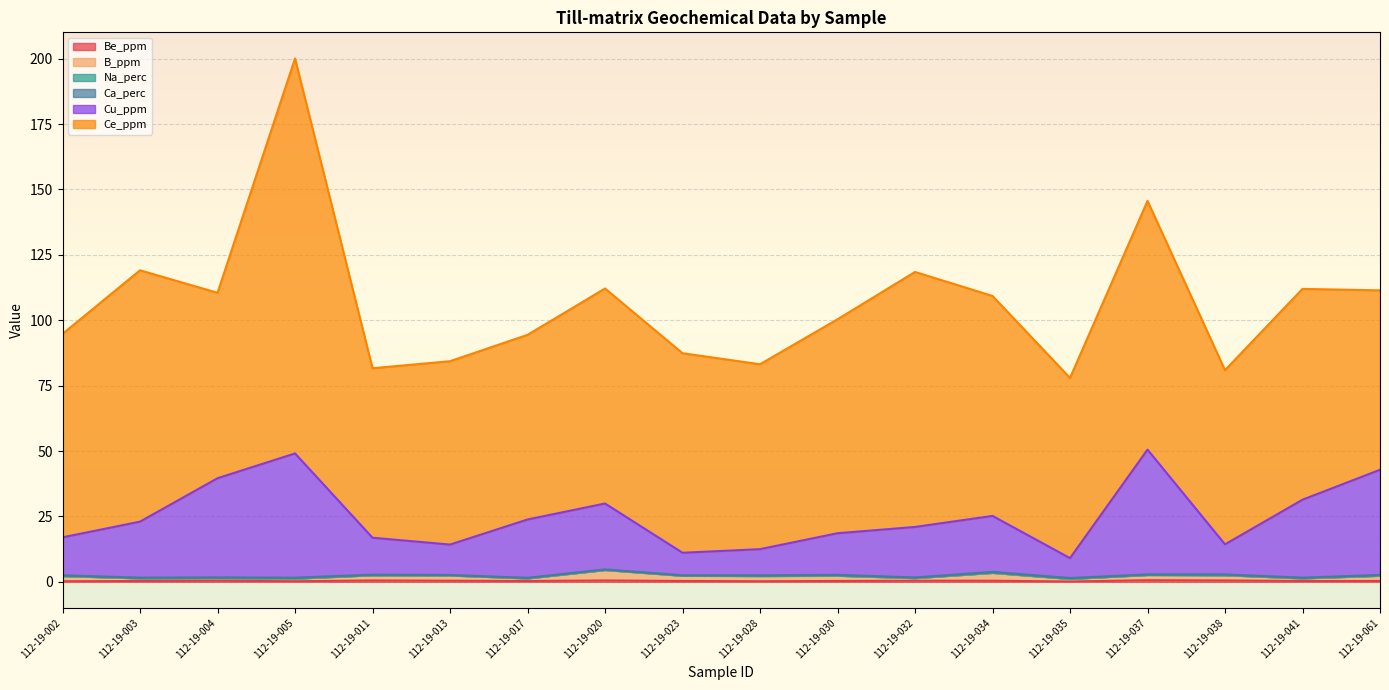

True or false: B_ppm and Cu_ppm intersect in this chart.

False